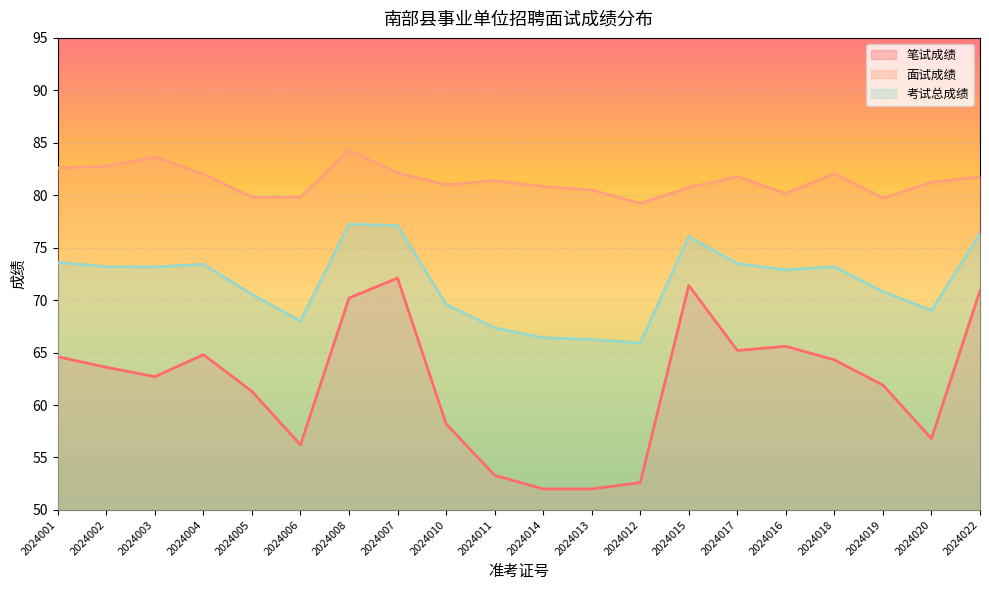

At which category does the chart reach its peak across all series?

2024008